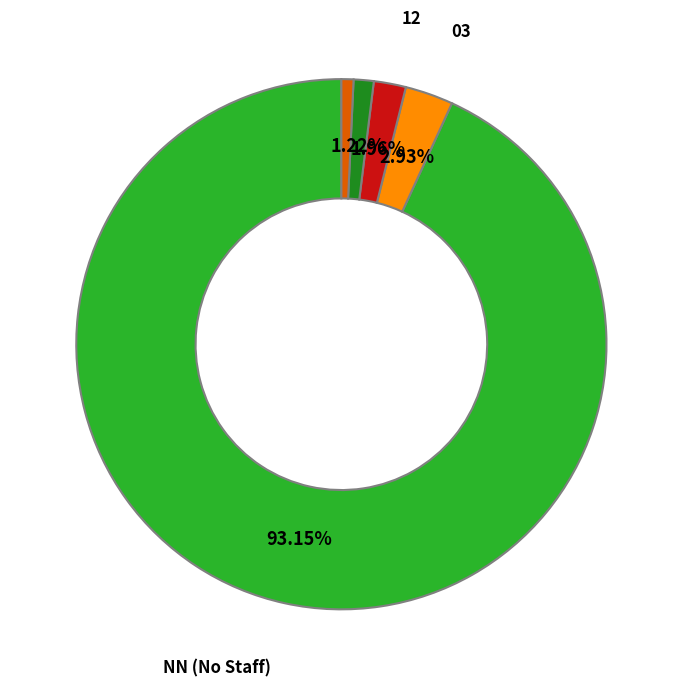

To the nearest percent, what is the average slice percentage?

20%